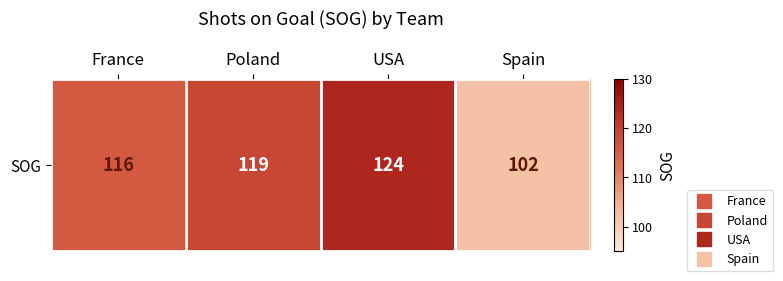

The chart shows a value of 32 at Spain. True or false?

False